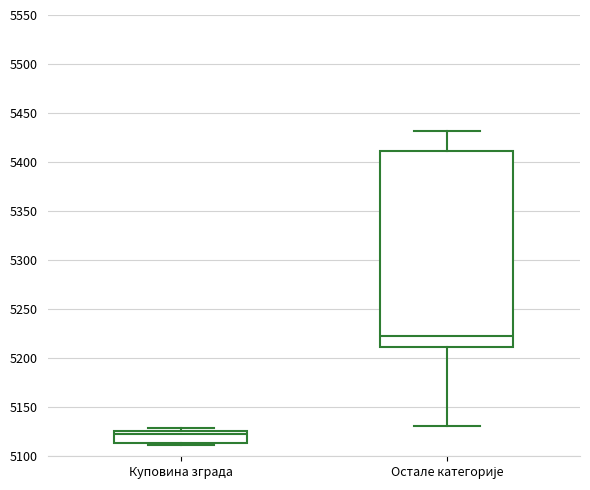

Which box has the lowest median line?

Куповина зграда